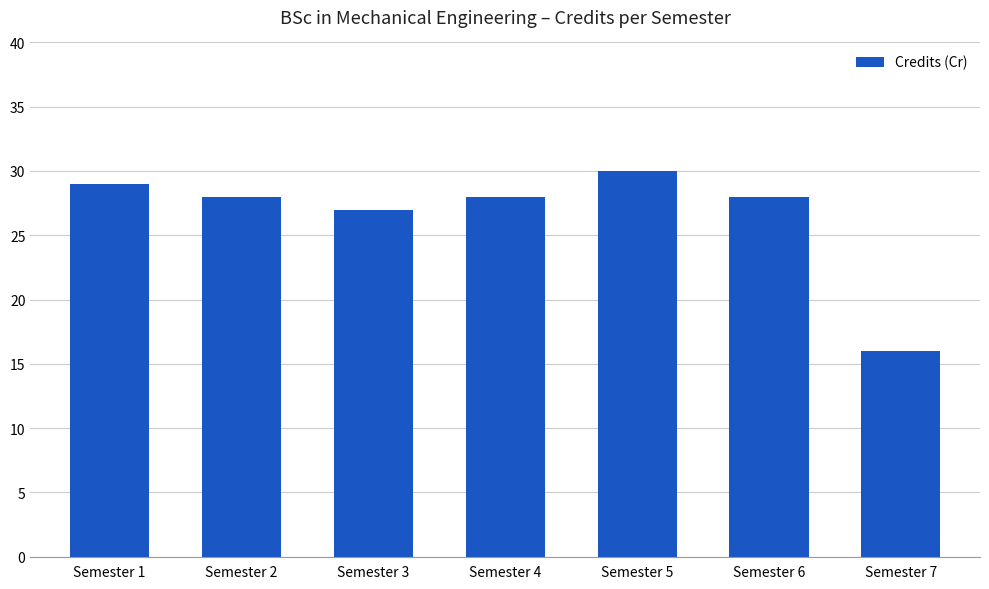

What is the sum of all values?

186